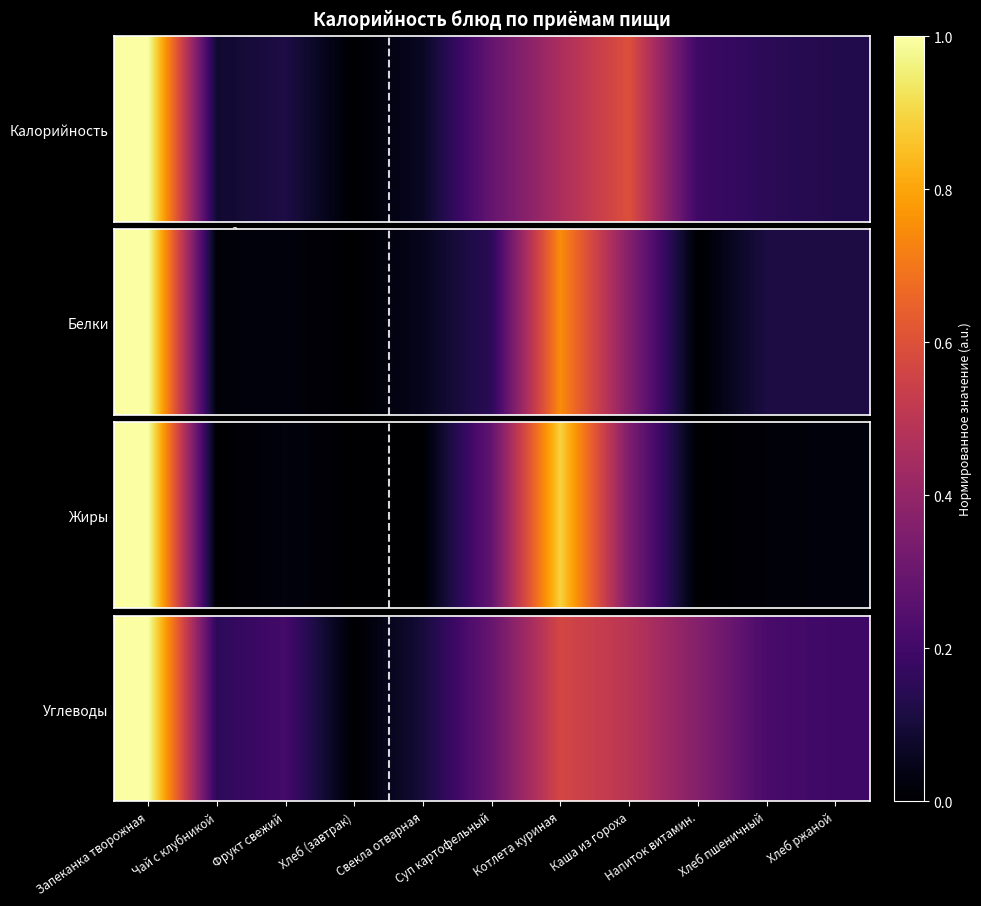

Where is the data nearest to the value 0?

Хлеб (завтрак)